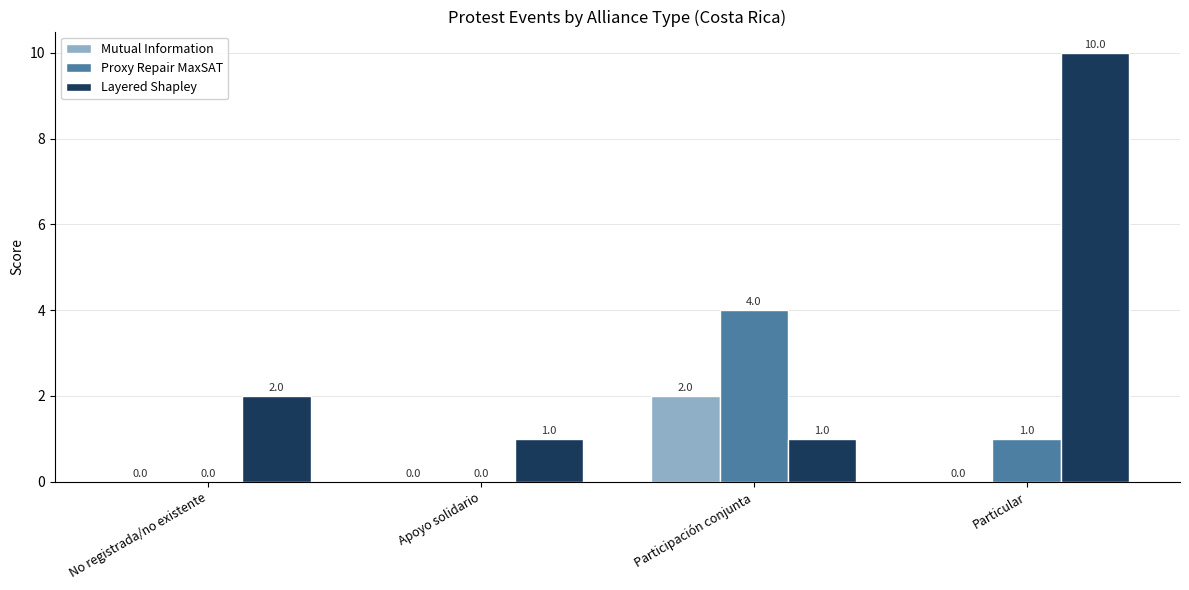

How many Proxy Repair MaxSAT values are between 0 and 4?

4